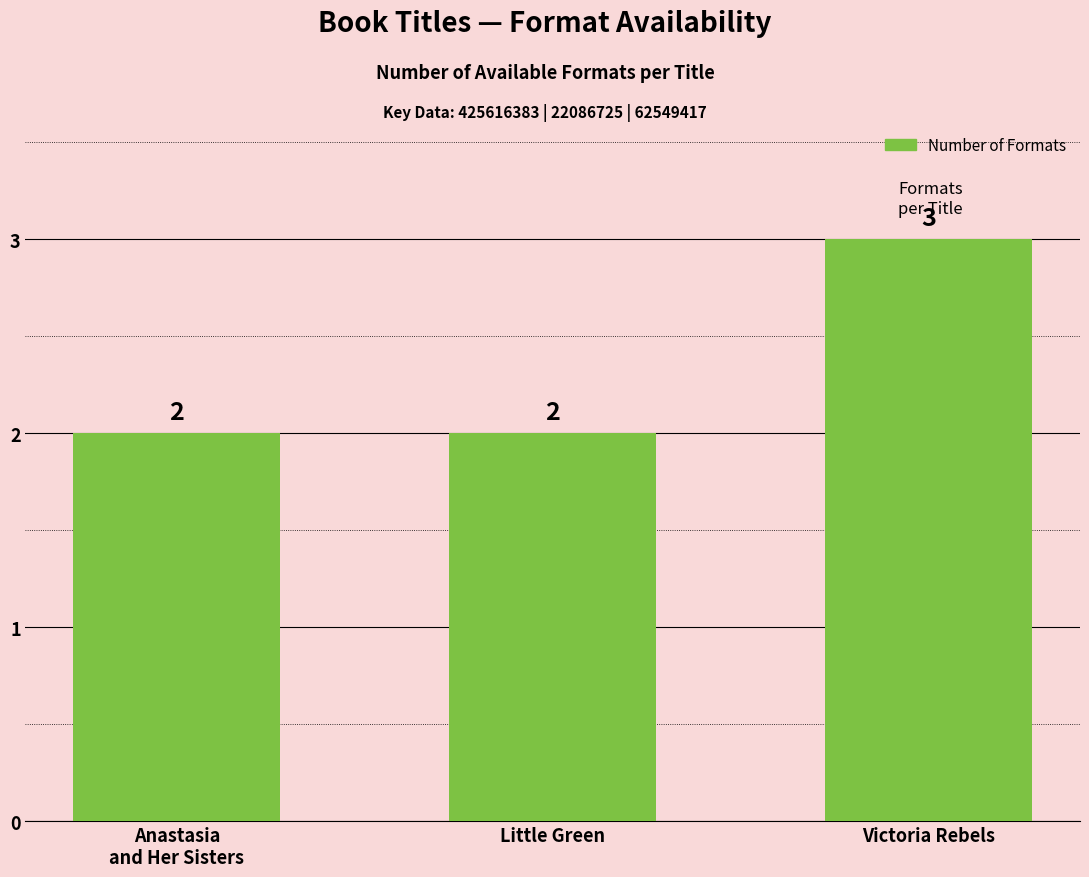

What position from the right is Anastasia
and Her Sisters?

3